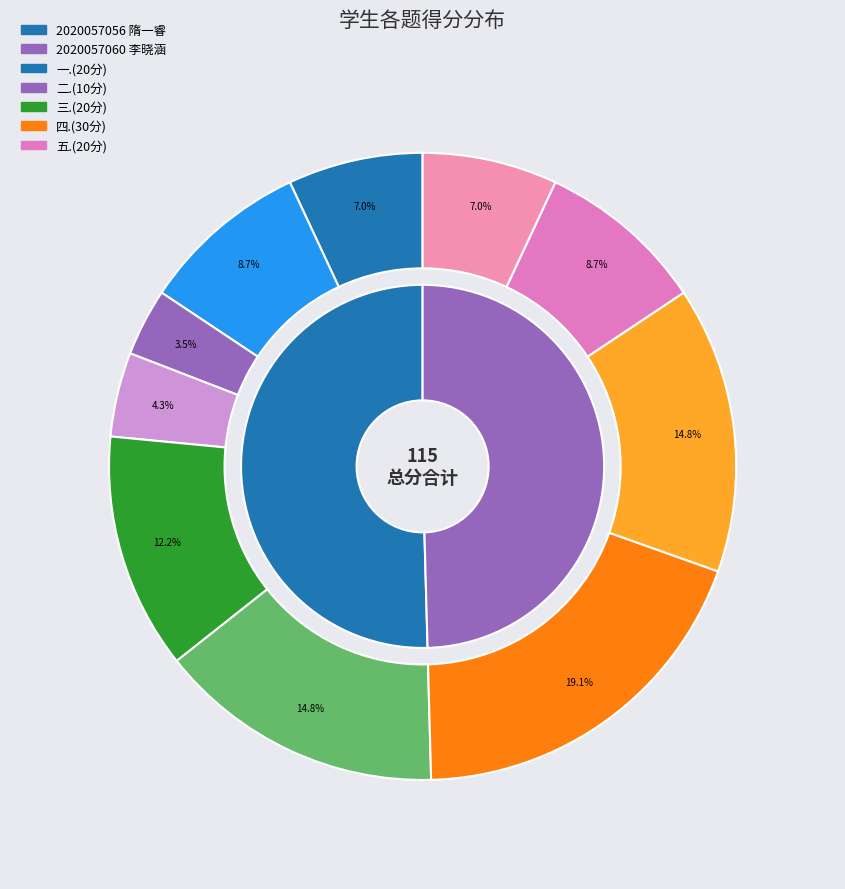

Which category has the biggest portion of the pie?

2020057056 隋一睿